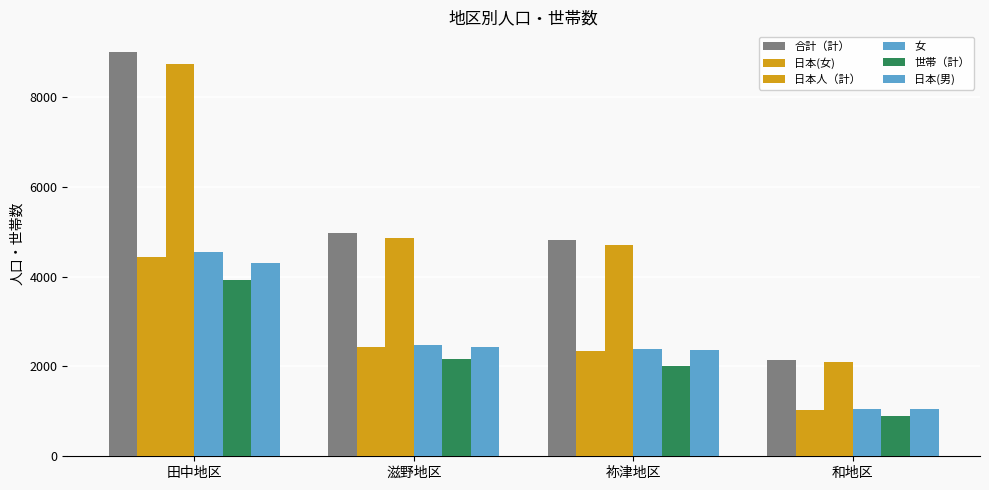

Does the chart contain any negative values?

No